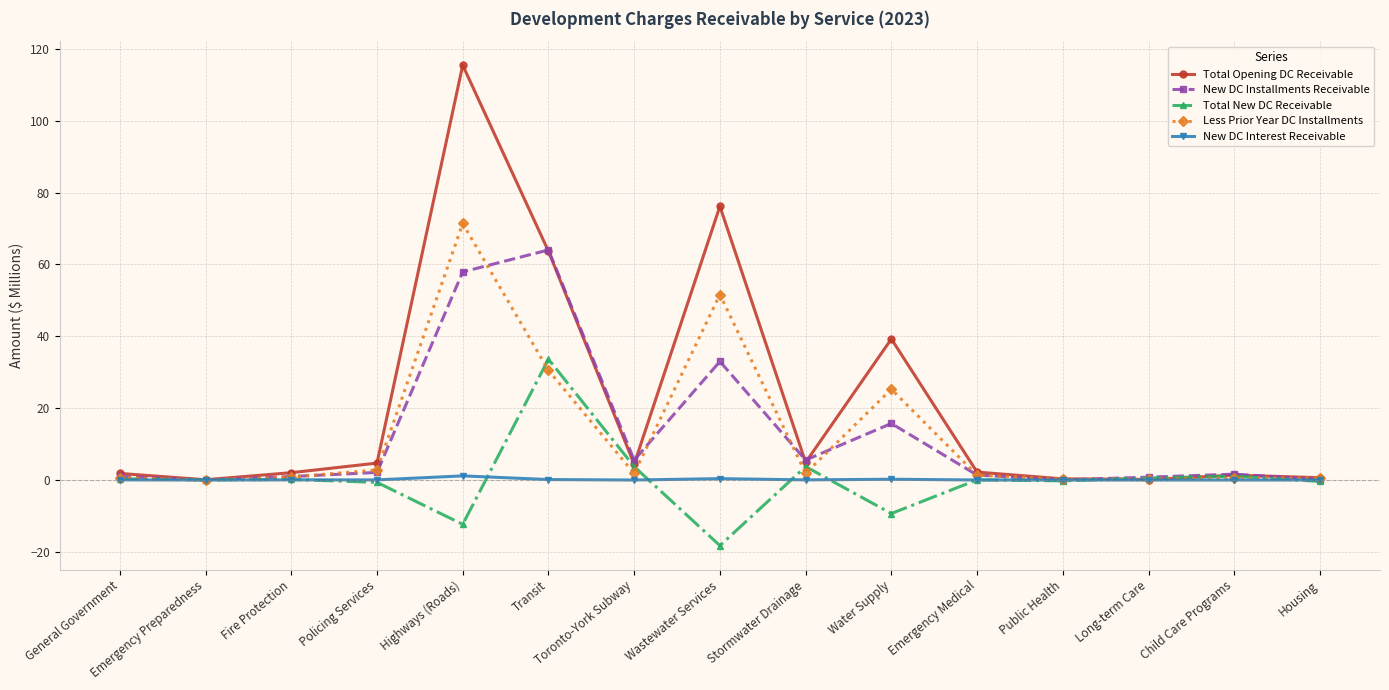

Rank the series at Water Supply from lowest to highest value.

Total New DC Receivable, New DC Interest Receivable, New DC Installments Receivable, Less Prior Year DC Installments, Total Opening DC Receivable